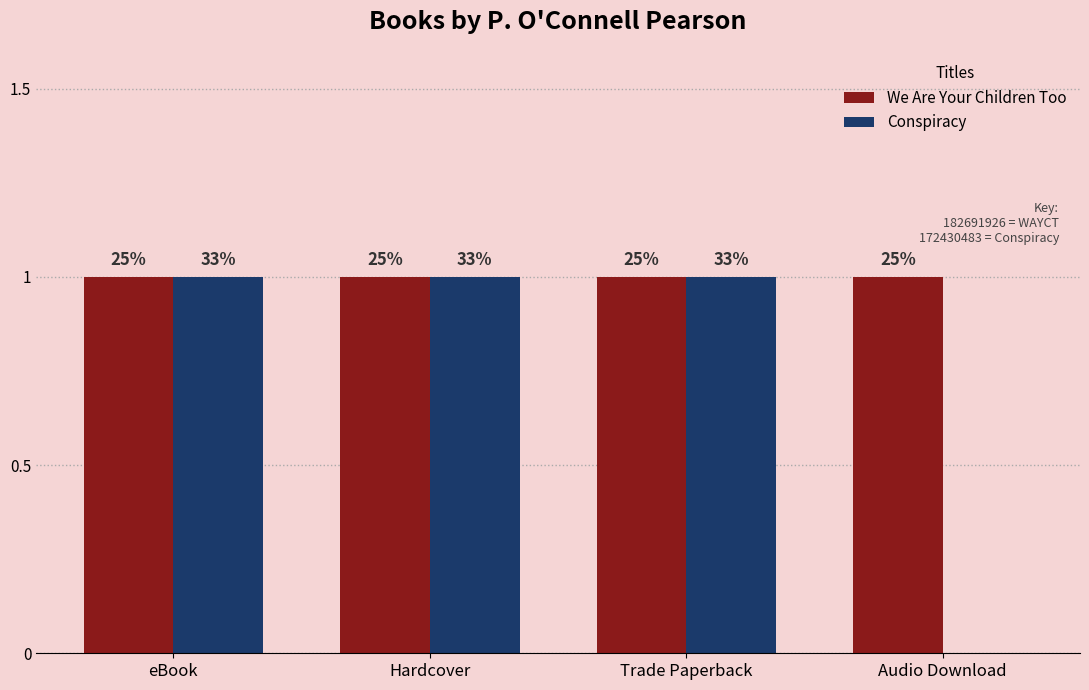

What is the value of the Conspiracy bar at the 2nd from the left?

1